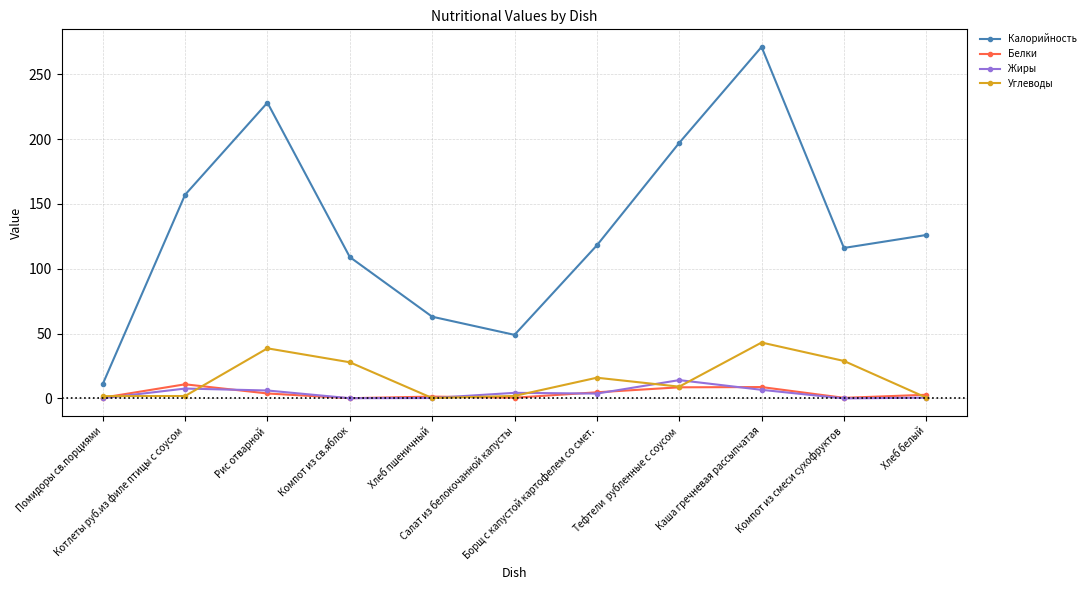

Which series changed the most between Салат из белокочанной капусты and Тефтели  рубленные с соусом?

Калорийность